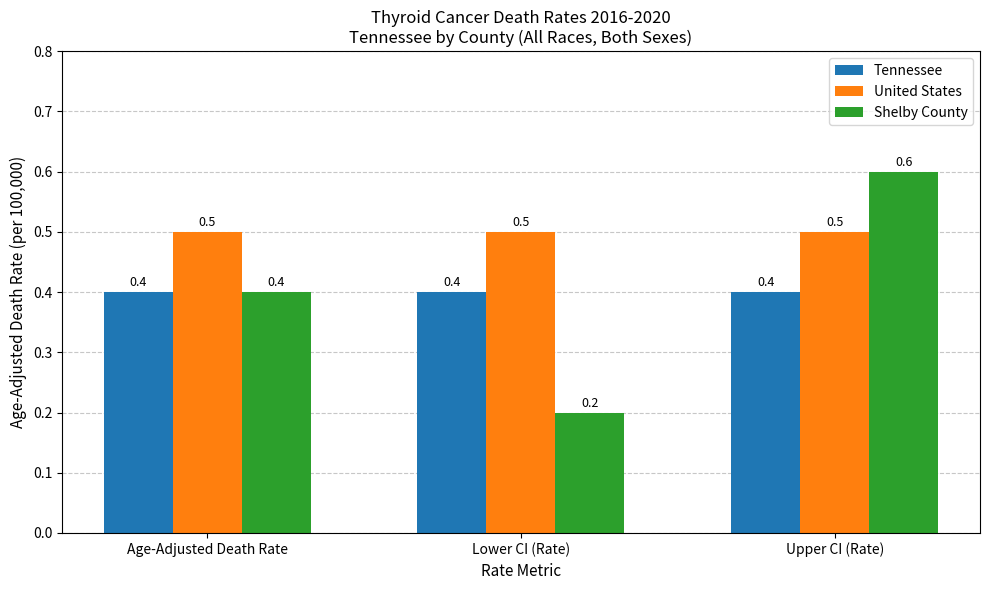

What are all the series names shown in the legend?

Tennessee, United States, Shelby County